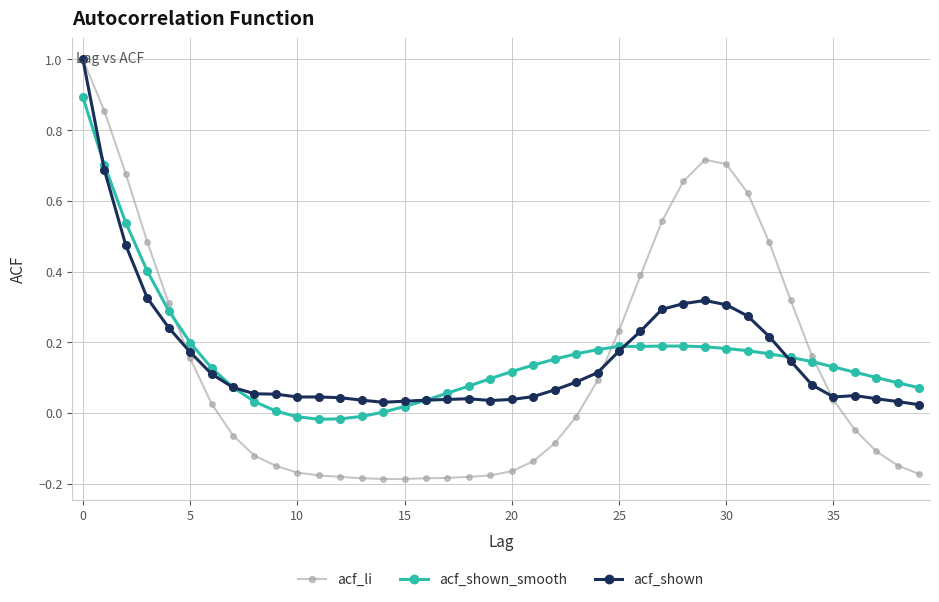

Which series has the largest range (max minus min)?

acf_li